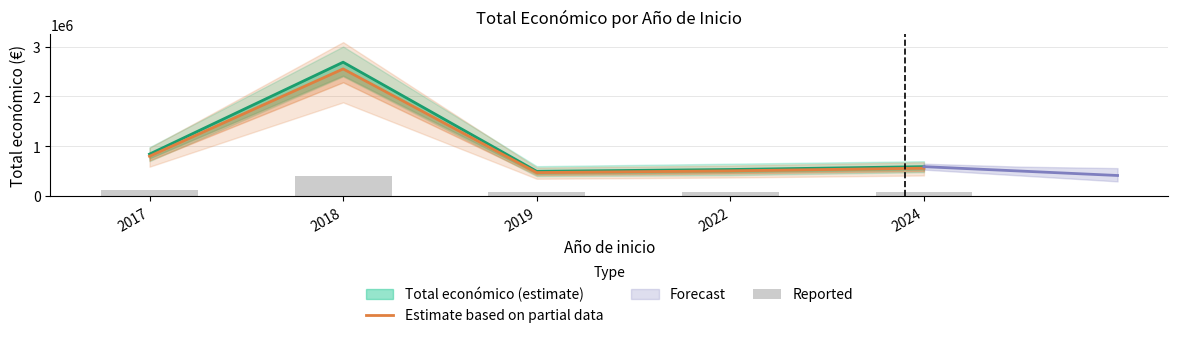

Which label corresponds to the smallest value in the chart?

2019